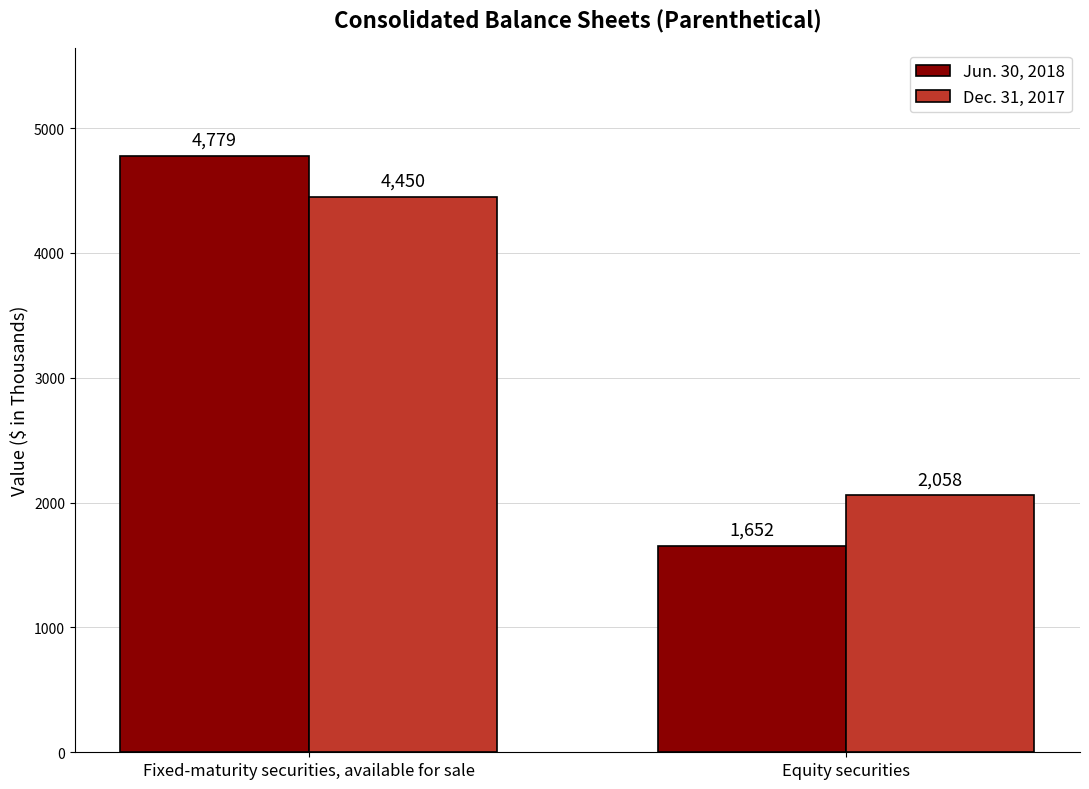

True or false: Jun. 30, 2018 has a value of 4779 at Fixed-maturity securities, available for sale.

True